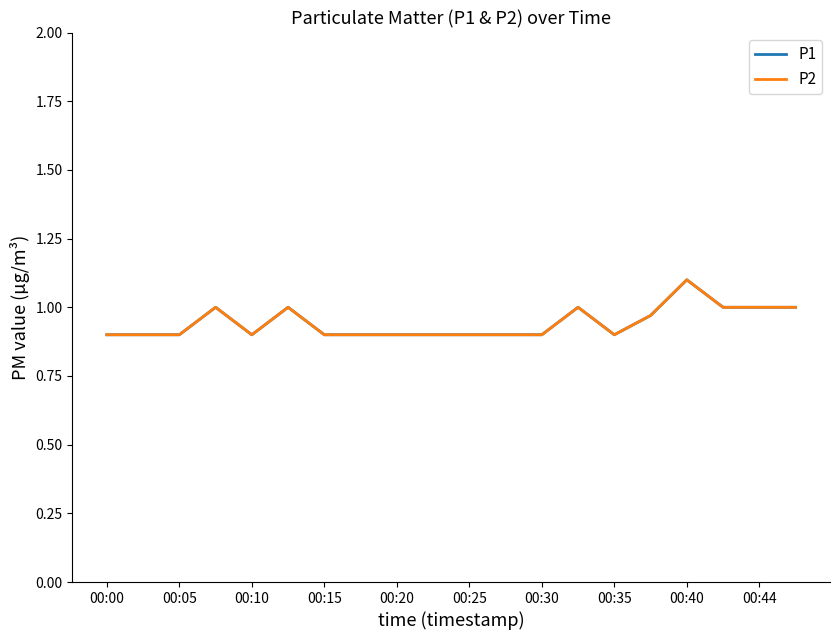

Does the chart display data point markers on the line(s)?

No